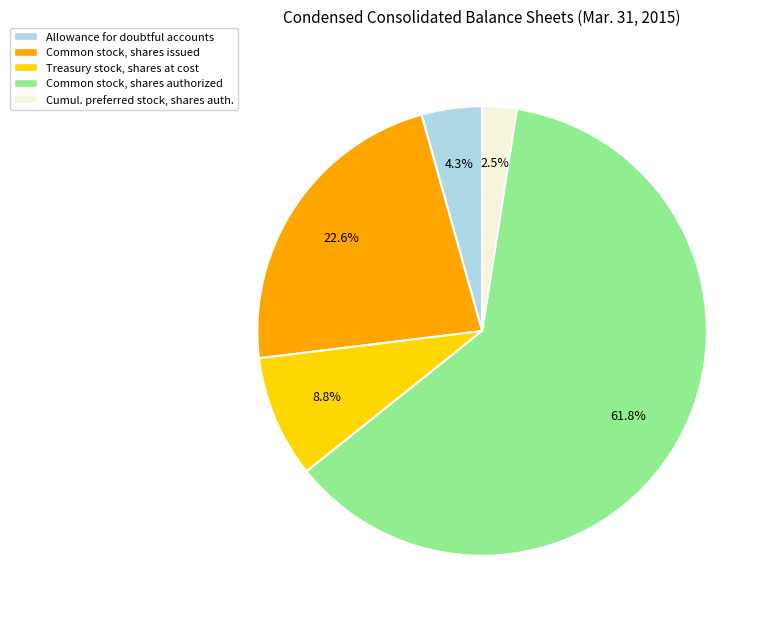

Is there a majority slice in this chart?

Yes